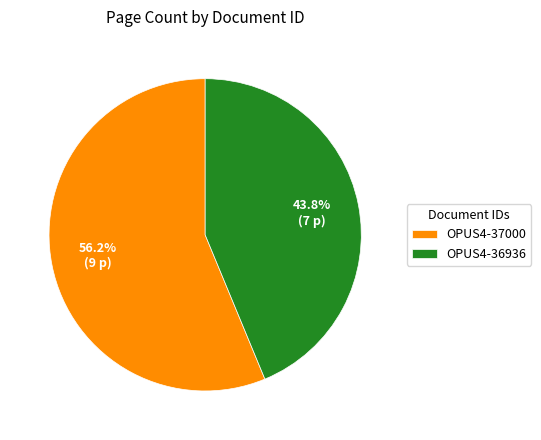

Approximately how many times larger is the value at OPUS4-36936 compared to OPUS4-37000?

0.8